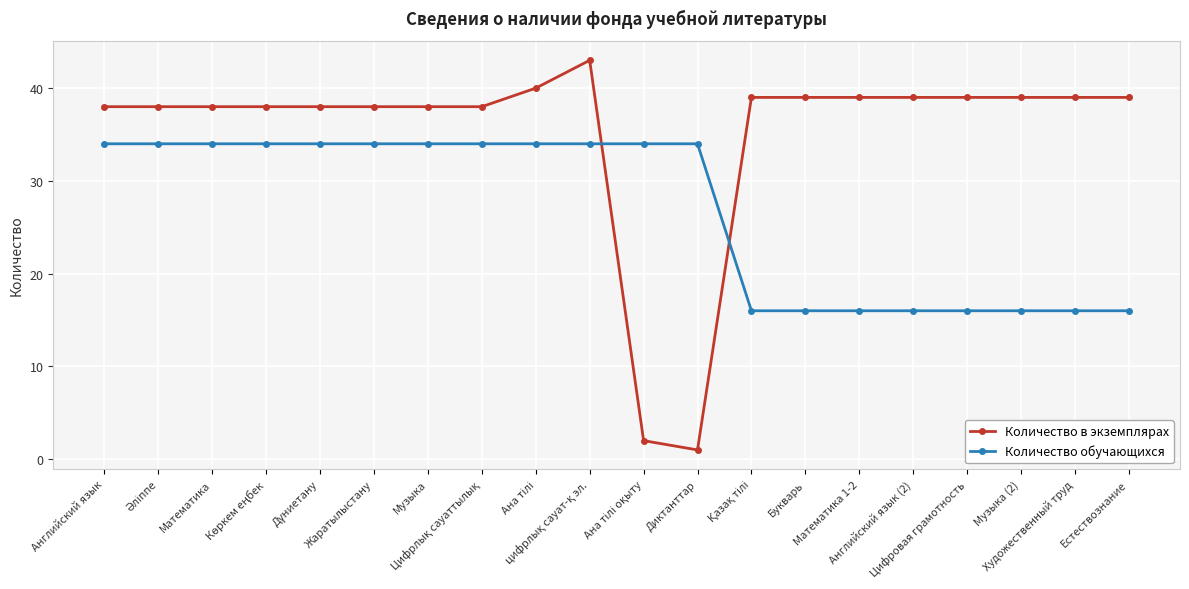

Reading left to right, list all the values displayed in this chart.

Количество в экземплярах: 38	38	38	38	38	38	38	38	40	43	2	1	39	39	39	39	39	39	39	39
Количество обучающихся: 34	34	34	34	34	34	34	34	34	34	34	34	16	16	16	16	16	16	16	16